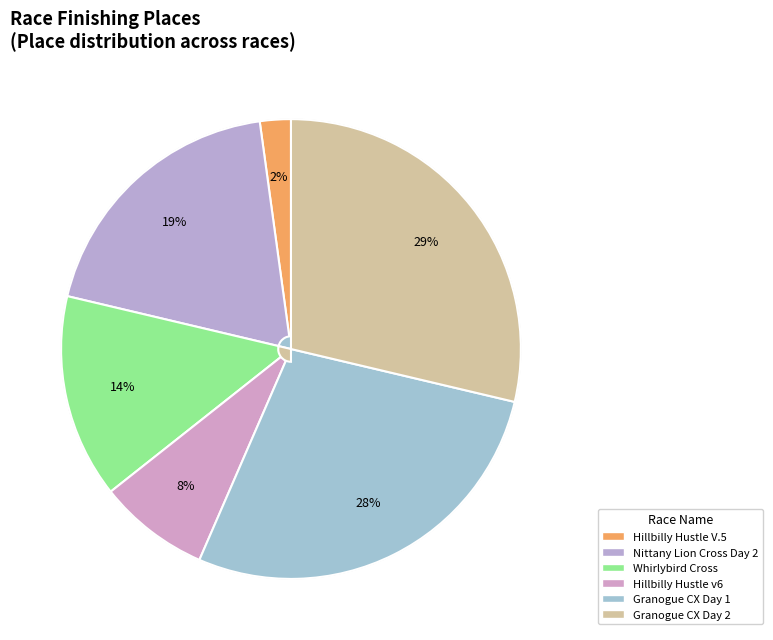

Combined, do Granogue CX Day 1 and Hillbilly Hustle v6 account for over 50%?

No